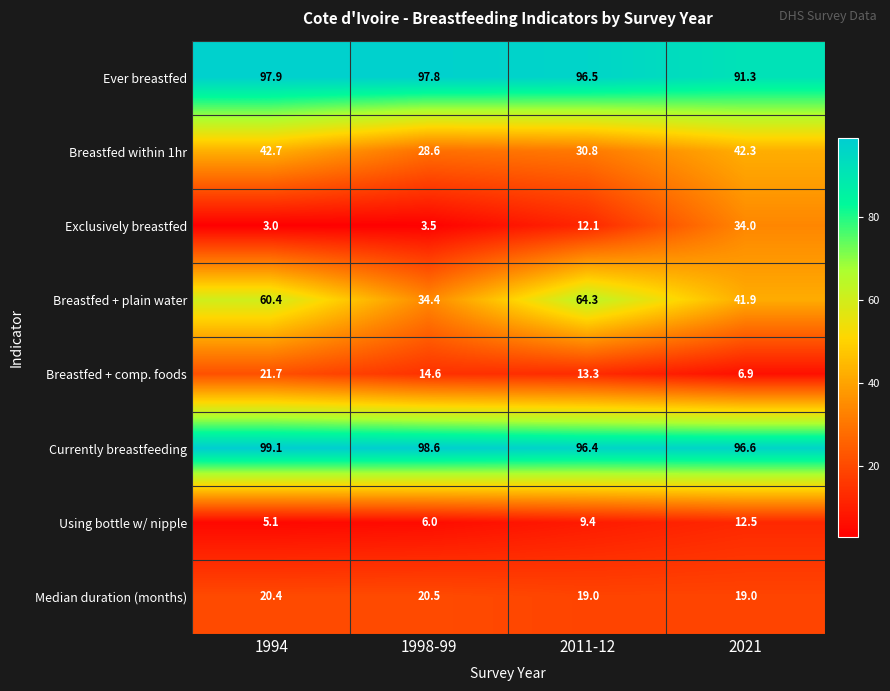

Which series changed the most between 1994 and 2011-12?

Breastfed within 1hr